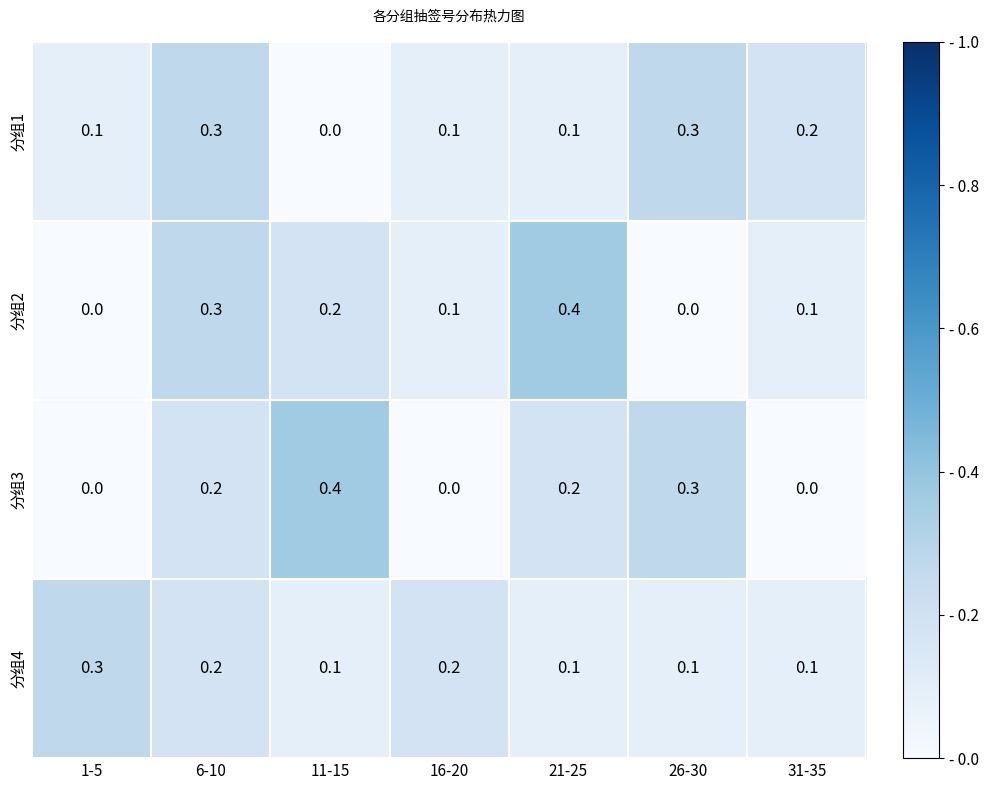

The value of 分组3 at 6-10 is 0.2. True or false?

True